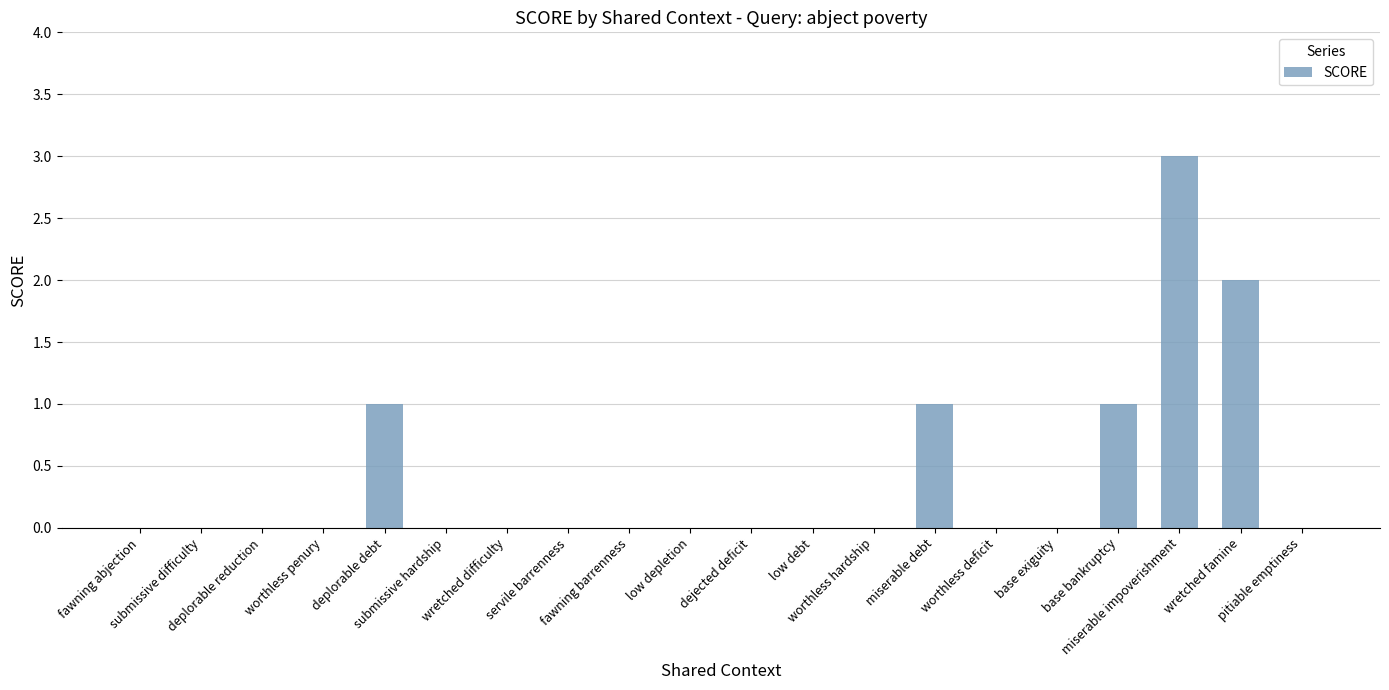

The chart shows a value of 0 at wretched difficulty. True or false?

True